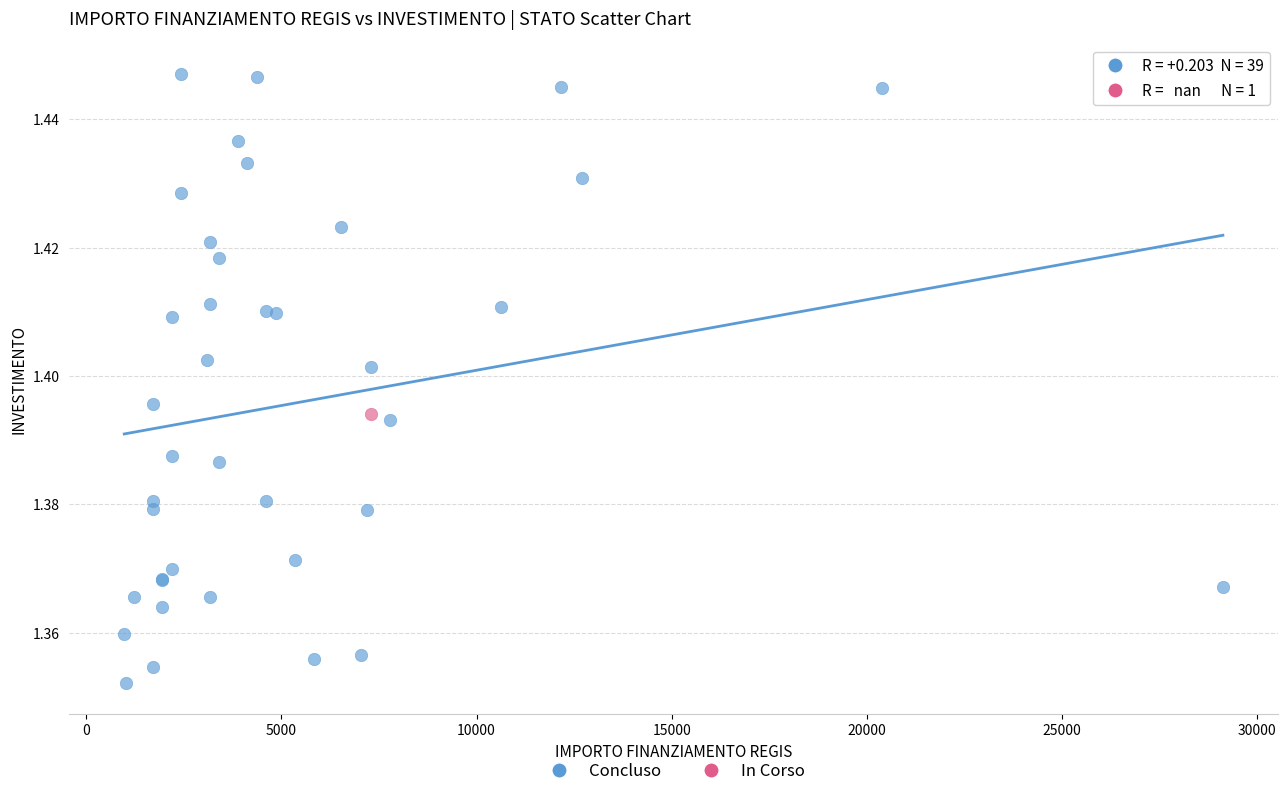

What are all the series names shown in the legend?

Concluso, In Corso